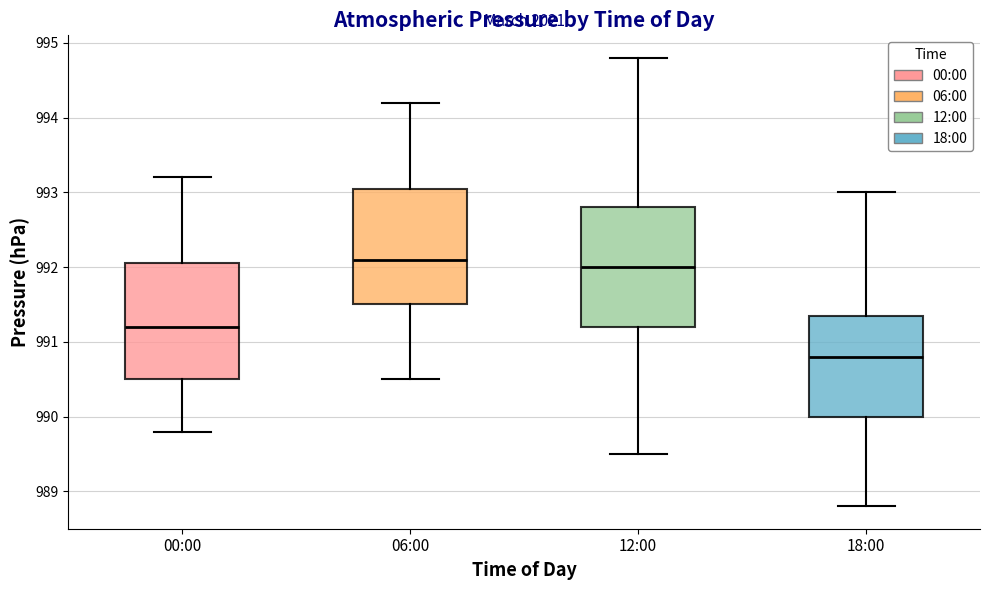

Reading left to right, transcribe this box plot: for each box, give where its median line is, the range the box spans, and where its two whiskers end, as read against the y-axis. The values are not printed on the chart, so give them approximately, as read against the axis.

00:00: median 991.2, box 990.5 to 992.1, whiskers 989.8 to 993.2
06:00: median 992.1, box 991.5 to 993.1, whiskers 990.5 to 994.2
12:00: median 992.0, box 991.2 to 992.8, whiskers 989.5 to 994.8
18:00: median 990.8, box 990.0 to 991.4, whiskers 988.8 to 993.0